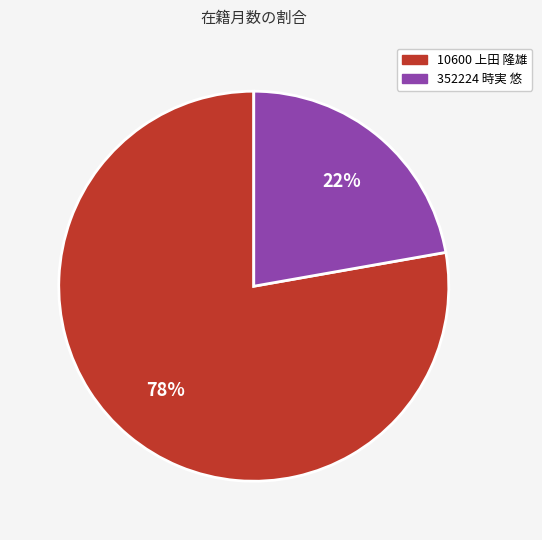

What is the ratio of the value at 352224 時実 悠 to the value at 10600 上田 隆雄?

0.3